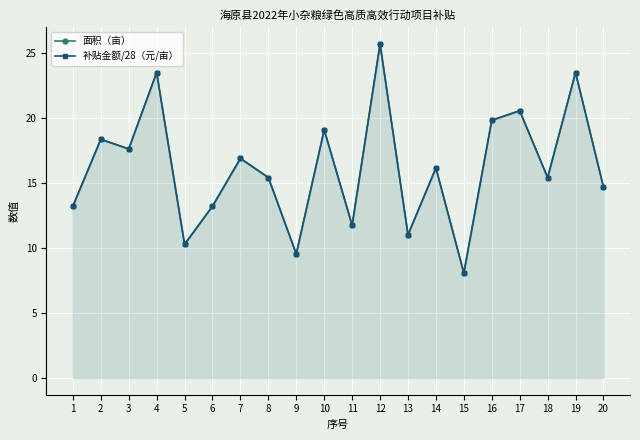

How many lines are shown in the chart?

2